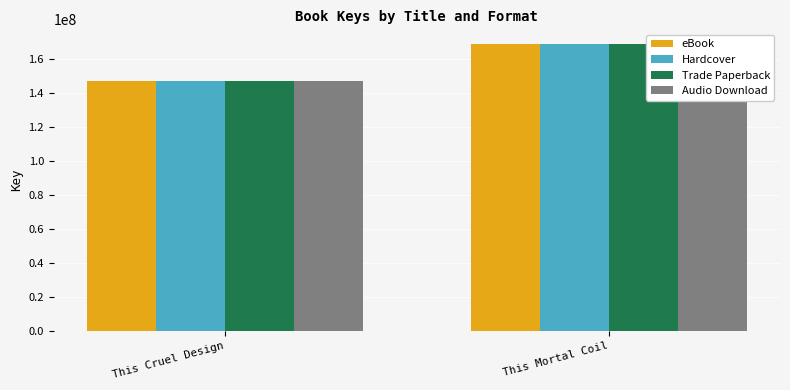

Which category has the highest value in the Audio Download series?

This Mortal Coil